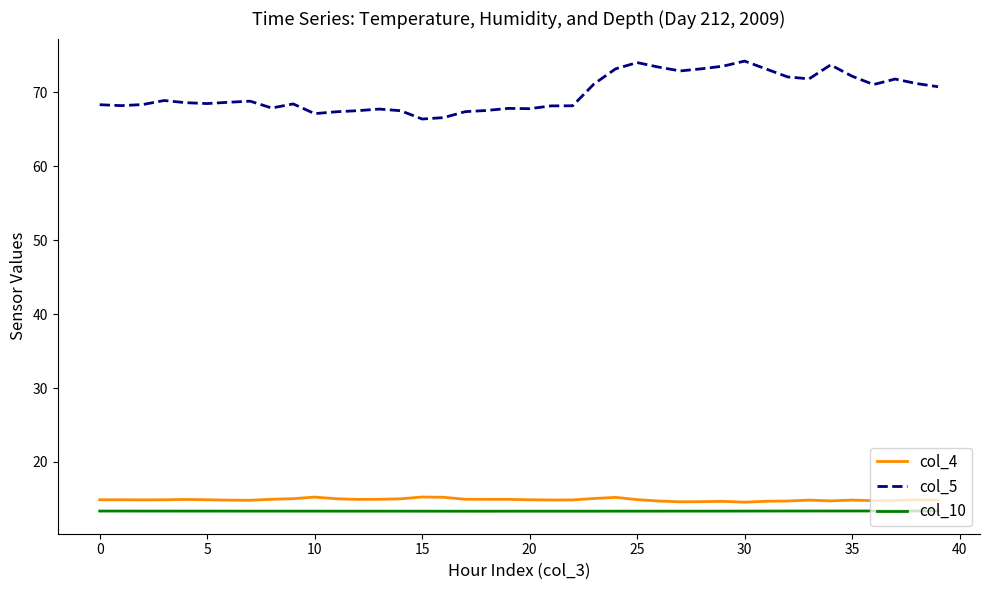

Which series has the largest total across all categories?

col_5